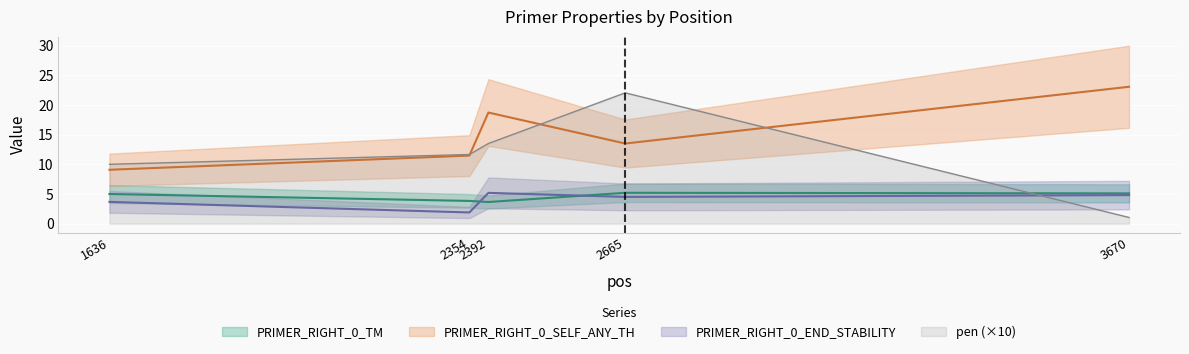

What is the difference between the highest and lowest values at 2392?

15.1